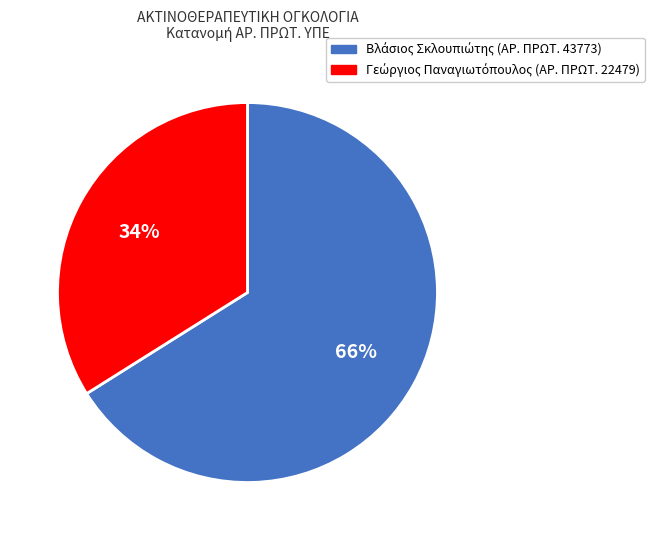

Is there any slice that represents more than half of the pie?

Yes